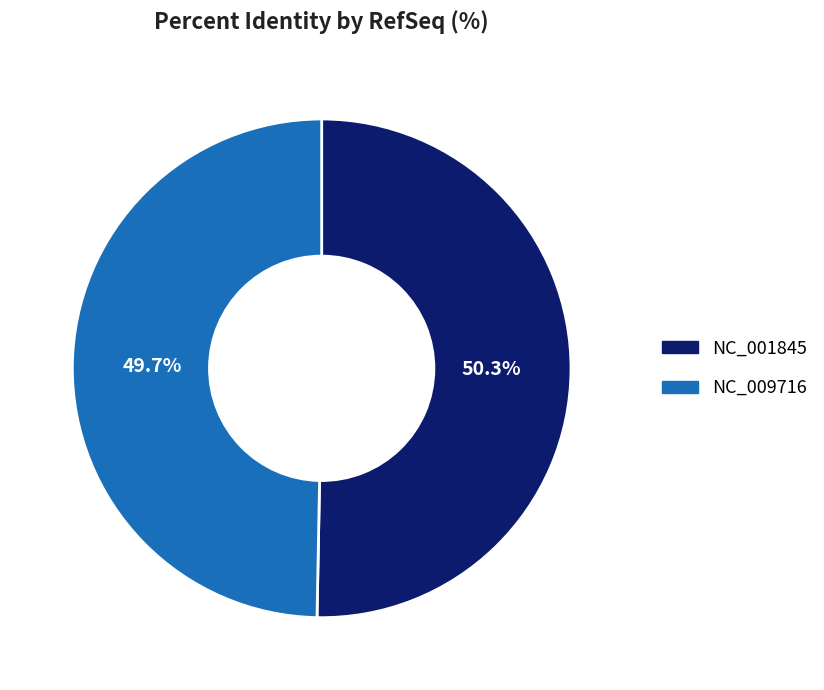

Combined, do NC_009716 and NC_001845 account for over 50%?

Yes